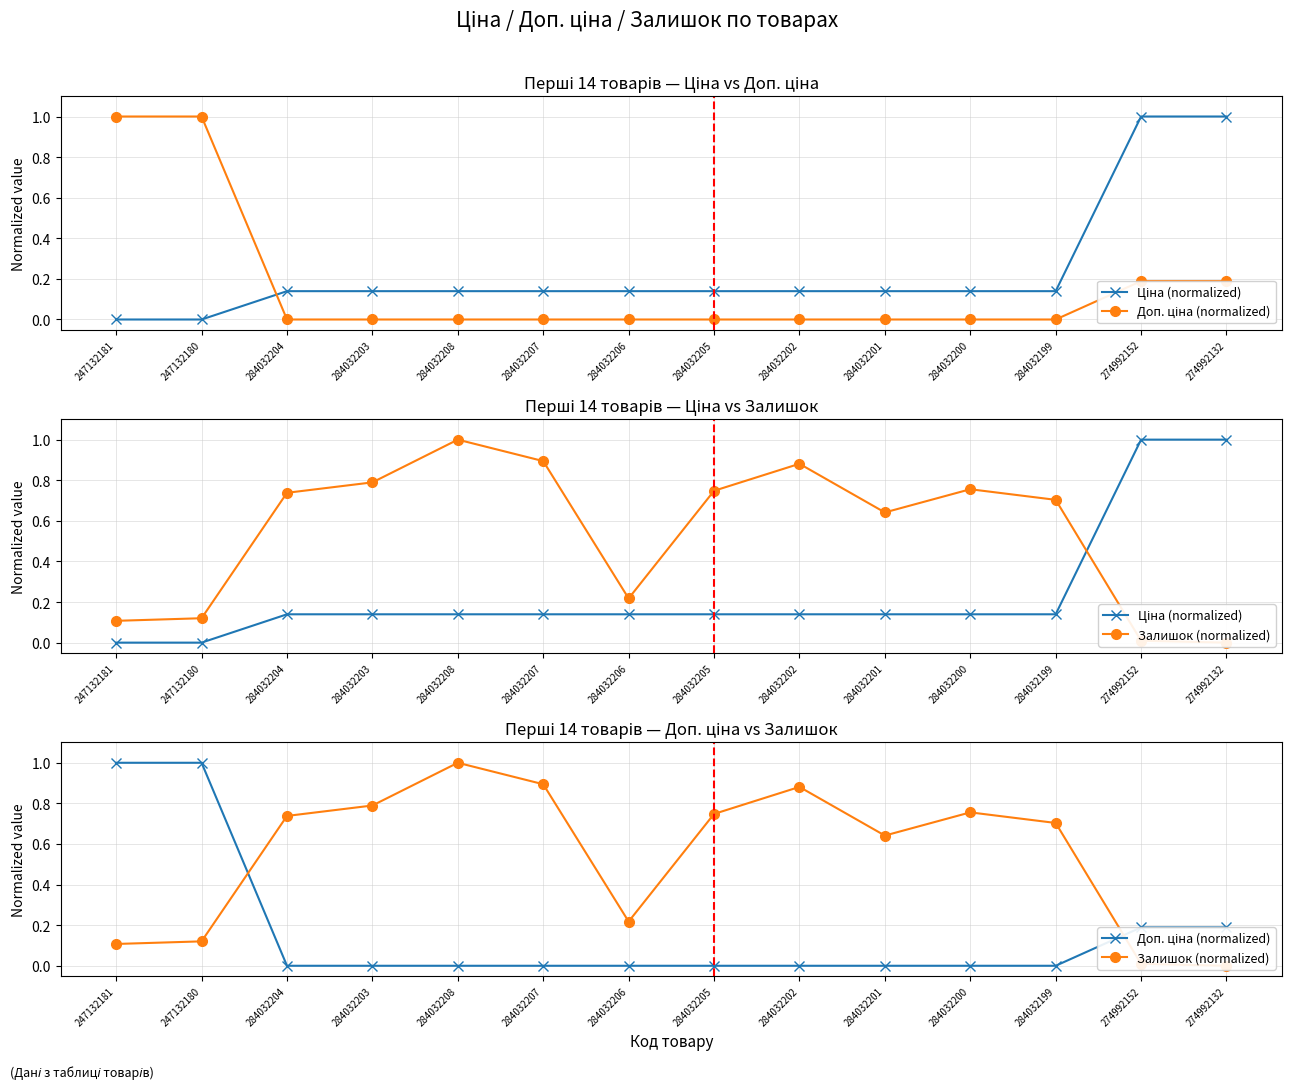

Reading left to right, list all the values displayed in this chart.

Ціна (normalized): 247132181=0.0	247132180=0.0	284032204=0.1	284032203=0.1	284032208=0.1	284032207=0.1	284032206=0.1	284032205=0.1	284032202=0.1	284032201=0.1	284032200=0.1	284032199=0.1	274992152=1.0	274992132=1.0
Доп. ціна (normalized): 247132181=1.0	247132180=1.0	284032204=0.0	284032203=0.0	284032208=0.0	284032207=0.0	284032206=0.0	284032205=0.0	284032202=0.0	284032201=0.0	284032200=0.0	284032199=0.0	274992152=0.2	274992132=0.2
Залишок (normalized): 247132181=0.1	247132180=0.1	284032204=0.7	284032203=0.8	284032208=1.0	284032207=0.9	284032206=0.2	284032205=0.7	284032202=0.9	284032201=0.6	284032200=0.8	284032199=0.7	274992152=0.0	274992132=0.0